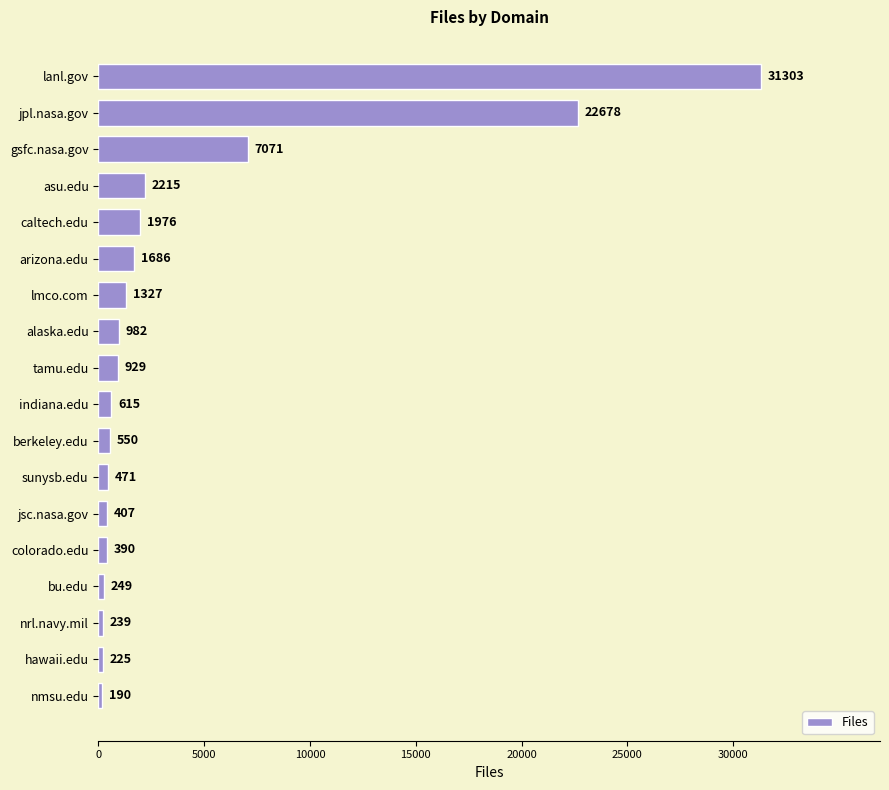

Reading bottom to top, extract all data points from this chart.

190	225	239	249	390	407	471	550	615	929	982	1327	1686	1976	2215	7071	22678	31303